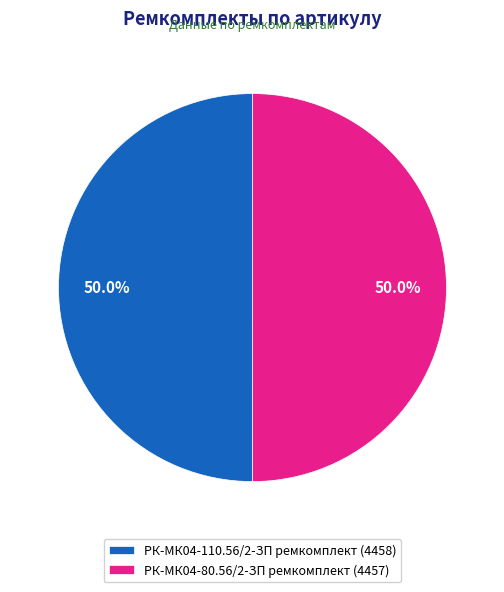

What is the ratio of the value at РК-МК04-110.56/2-ЗП ремкомплект (4458) to the value at РК-МК04-80.56/2-ЗП ремкомплект (4457)?

1.0